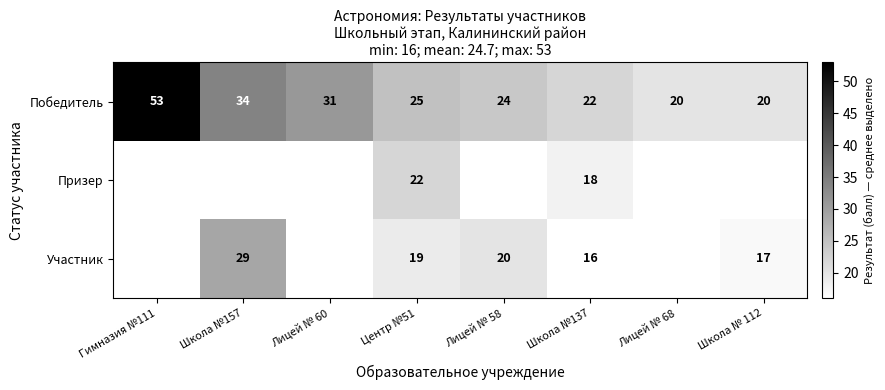

The value of Победитель at Центр №51 is 25. True or false?

True